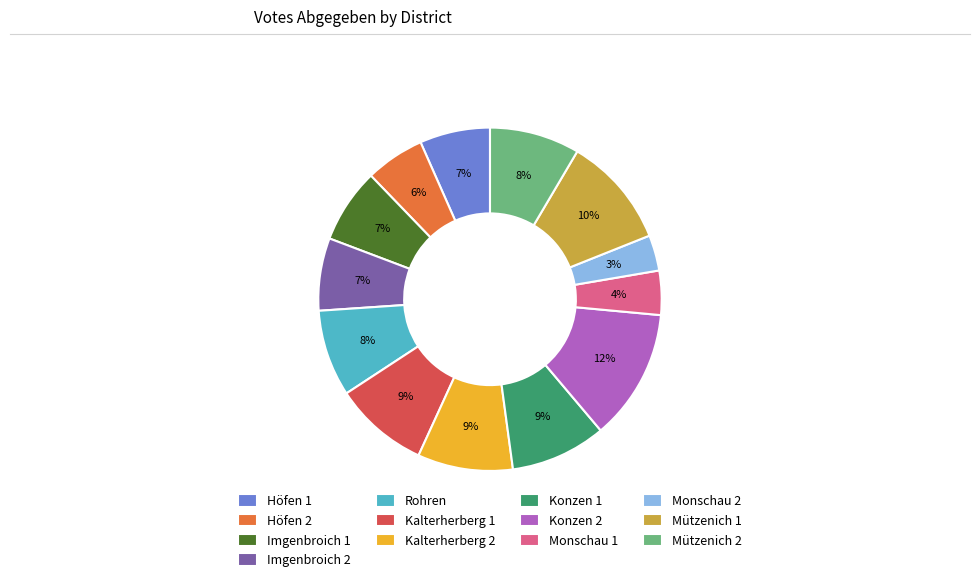

True or false: Konzen 2 accounts for 5% of the total.

False